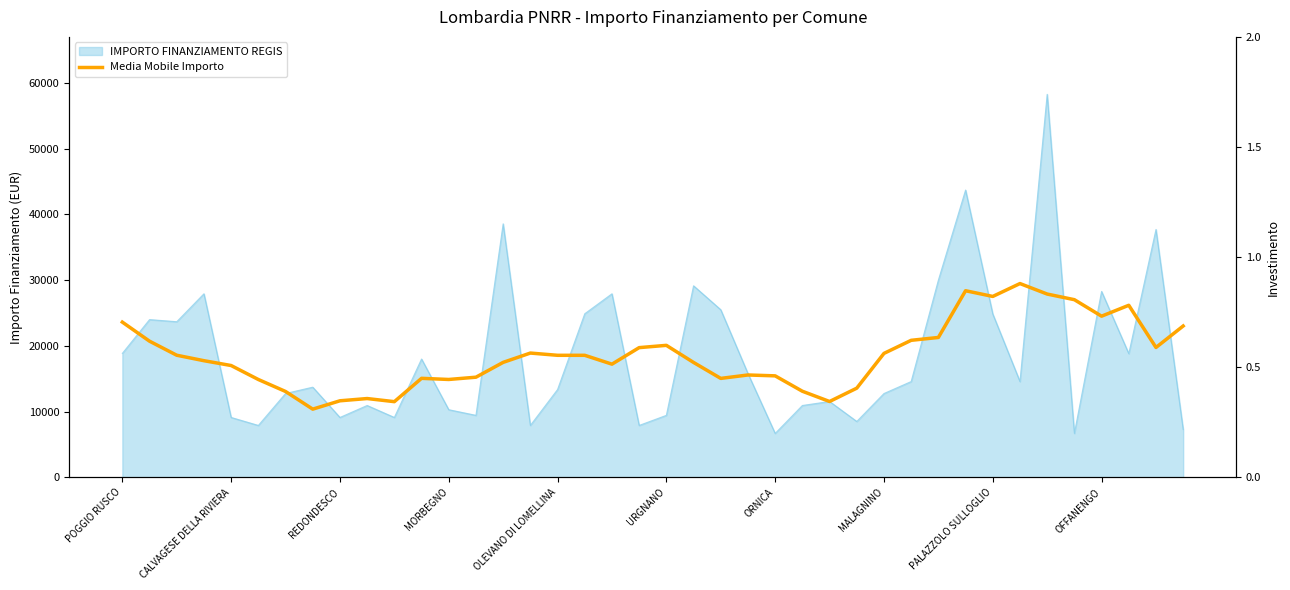

Is it true that the value at MORBEGNO is 27403.4?

False